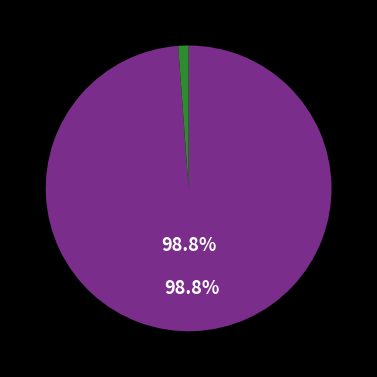

Does any single category account for the majority?

Yes